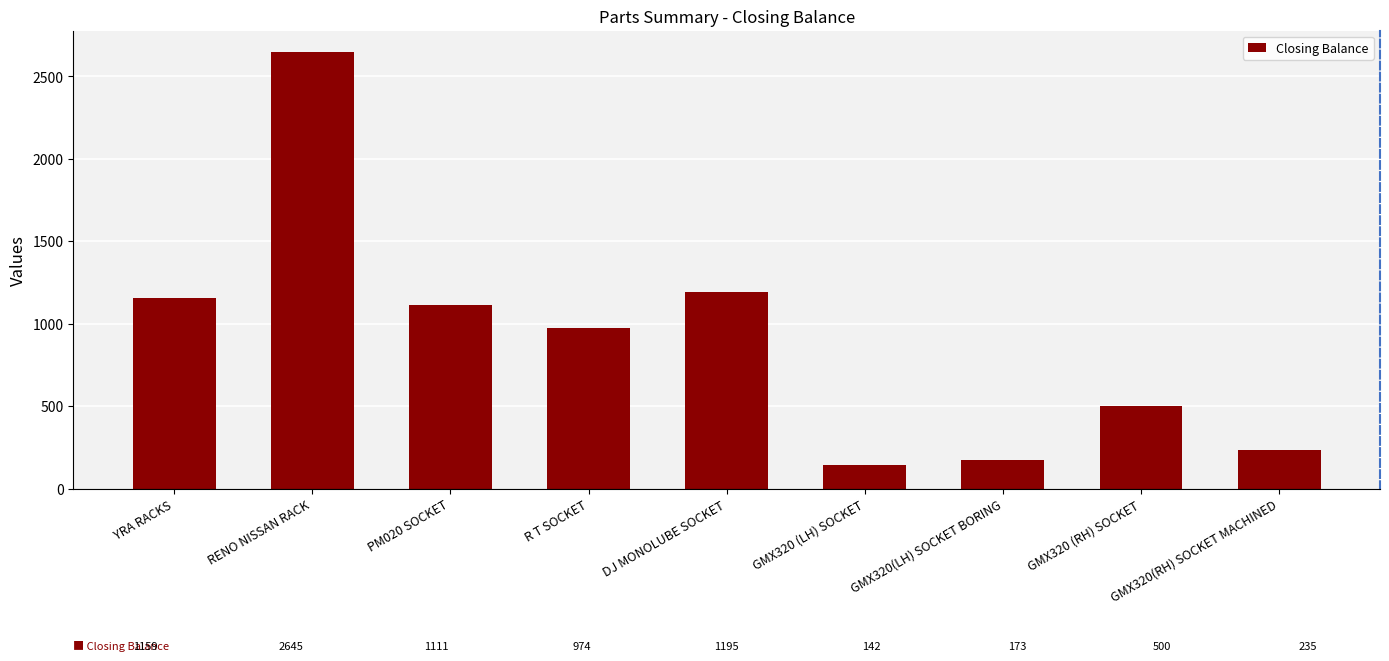

What is the label of the 4th bar from the right?

GMX320 (LH) SOCKET